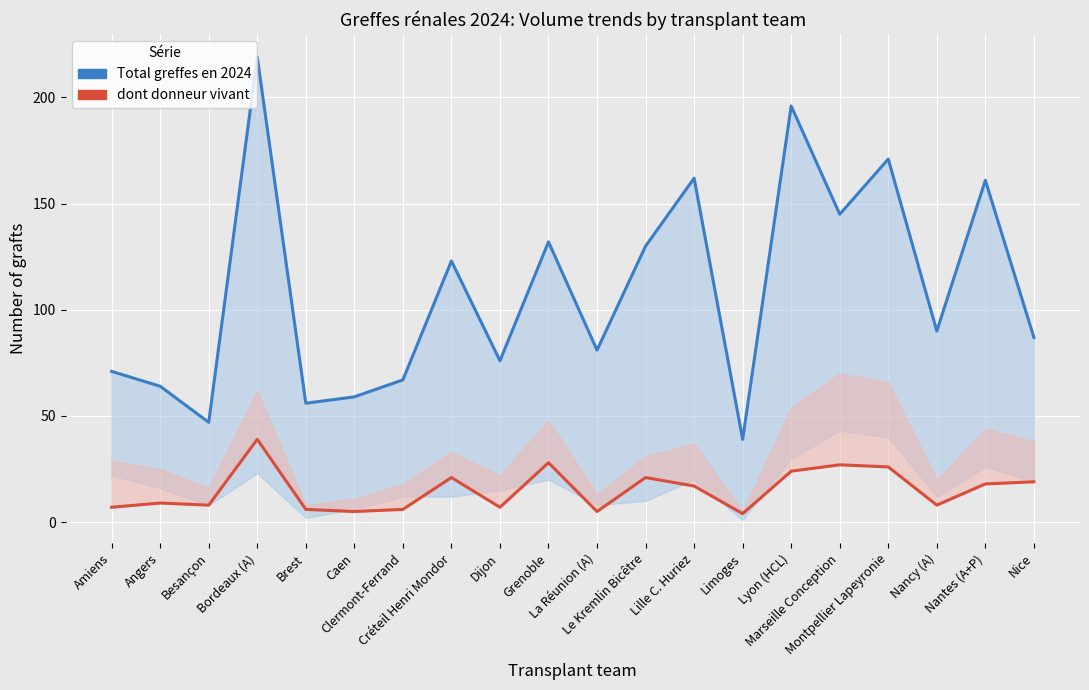

What is the difference between the second highest and minimum values in the Total greffes en 2024 series?

157